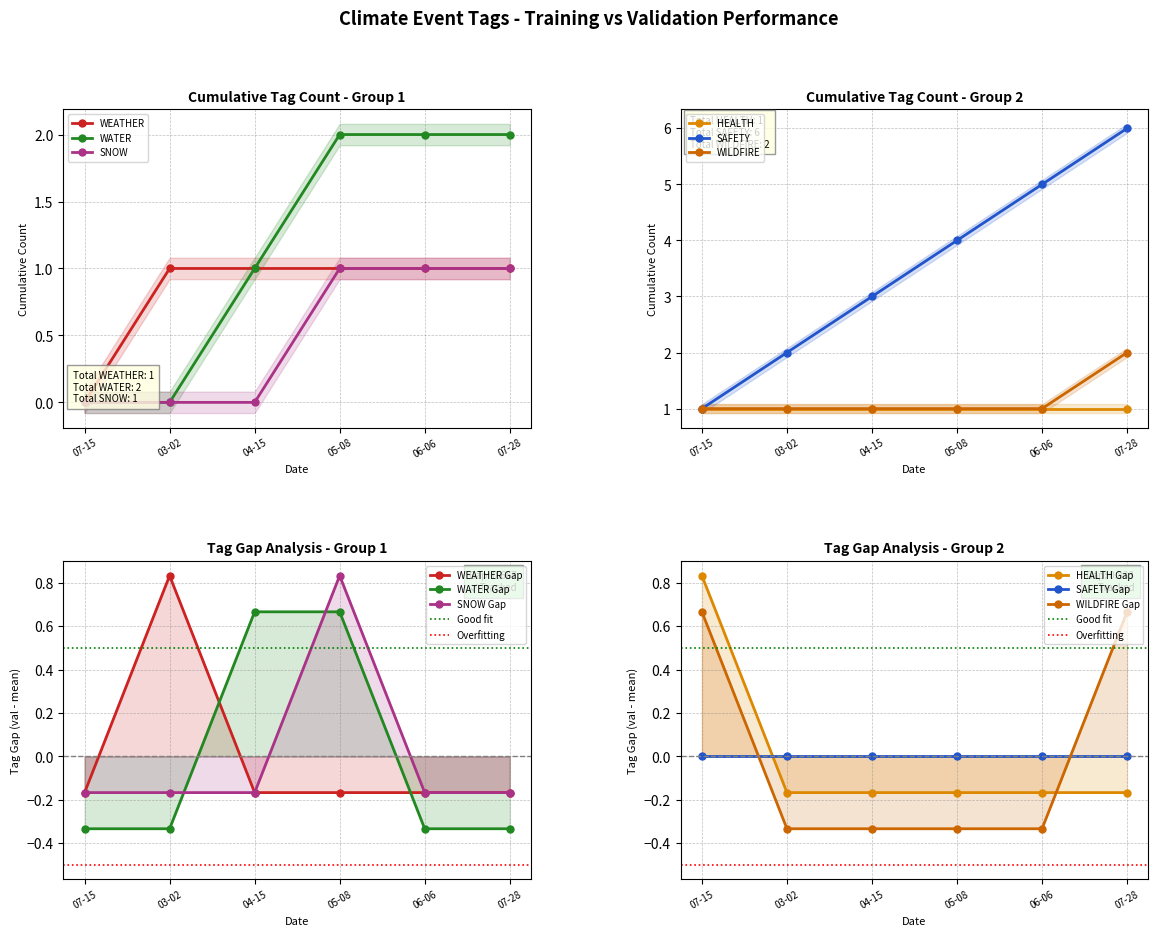

Rank the categories by WILDFIRE value from lowest to highest.

03-02, 04-15, 05-08, 06-06, 07-15, 07-28